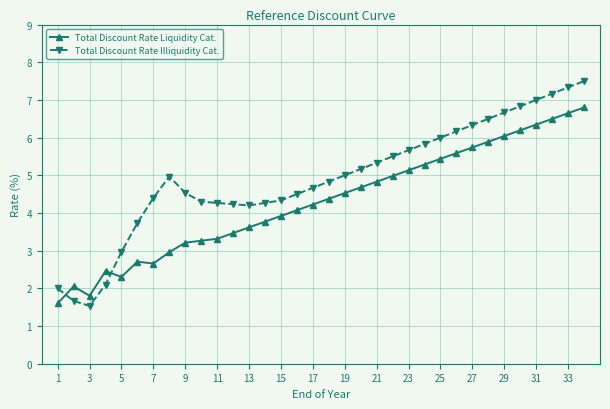

Rank the series by their maximum value, from lowest to highest.

Total Discount Rate Liquidity Cat., Total Discount Rate Illiquidity Cat.